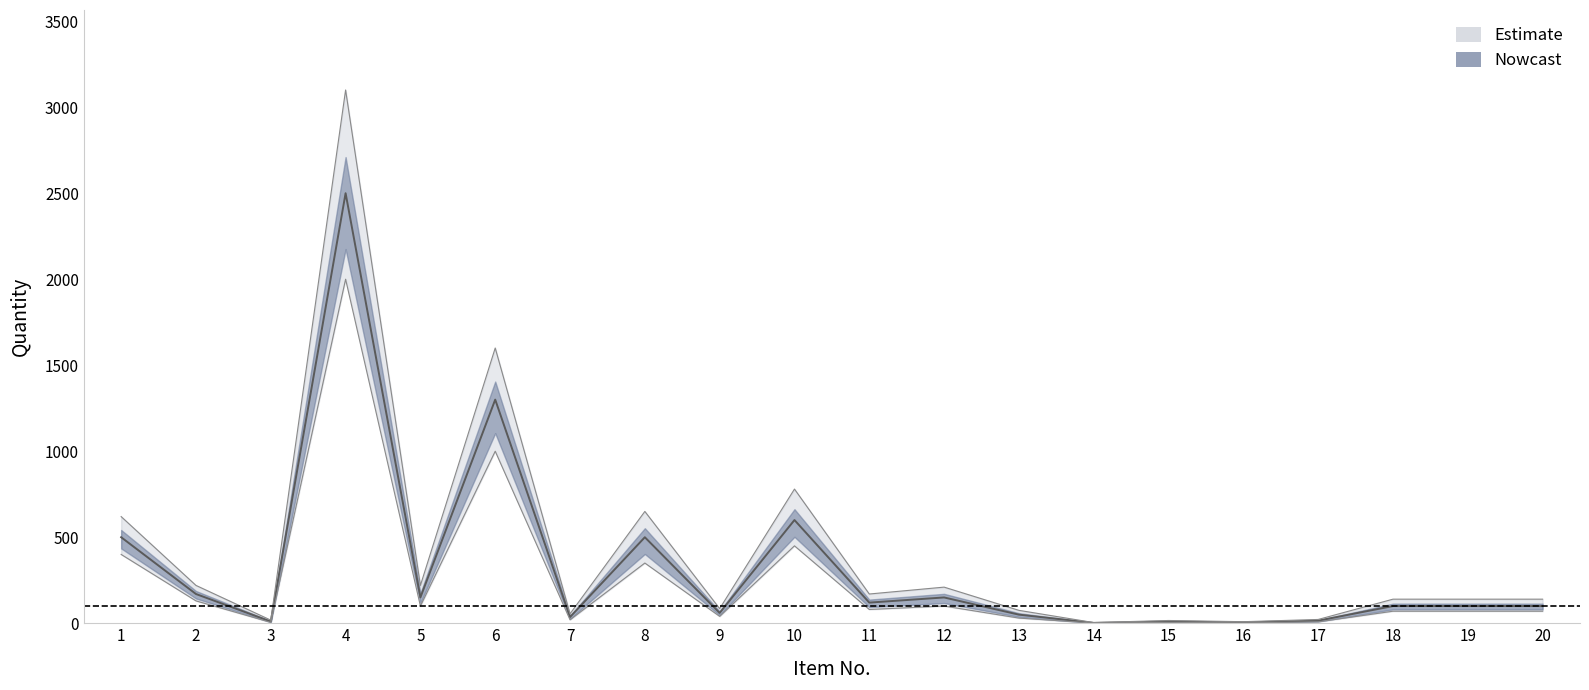

What is the value of the ilość point at the 12th from the left?

150